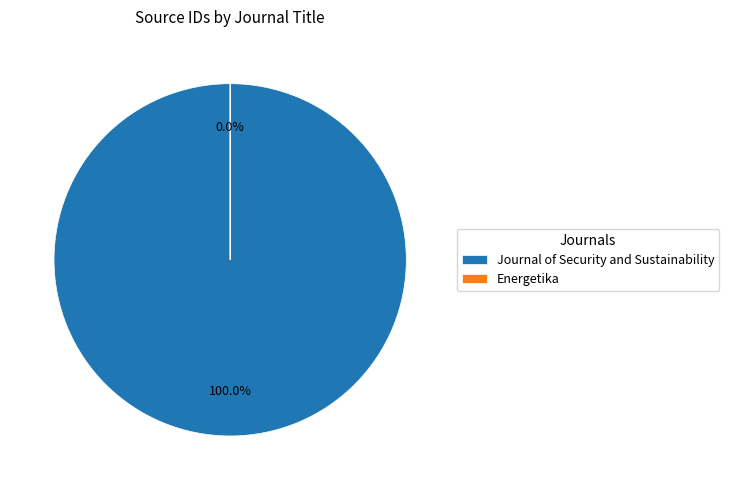

Does Energetika account for over 50% of the chart?

No